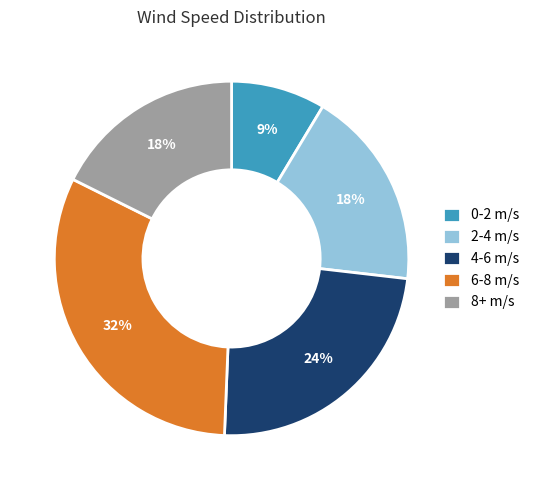

The 2-4 m/s slice represents 18% of the pie. True or false?

True